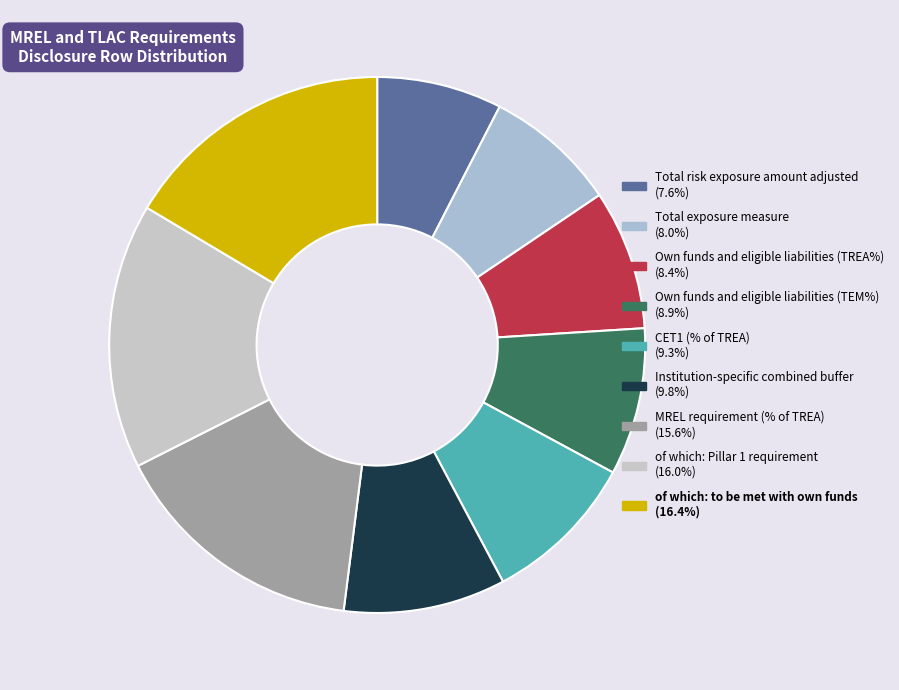

Approximately how many times larger is the value at Total risk exposure amount adjusted compared to Own funds and eligible liabilities (TREA%)?

0.9